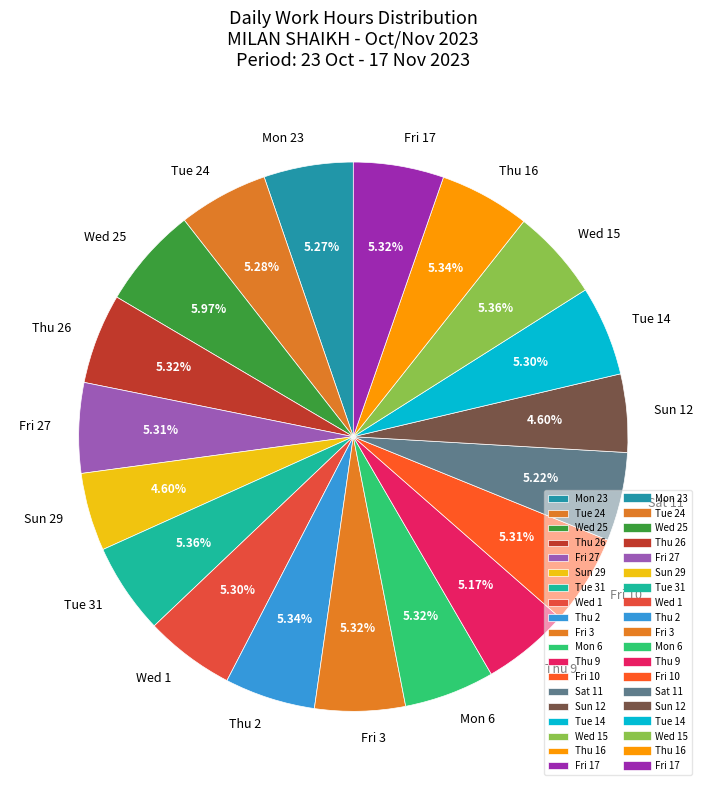

Does any single category account for the majority?

No